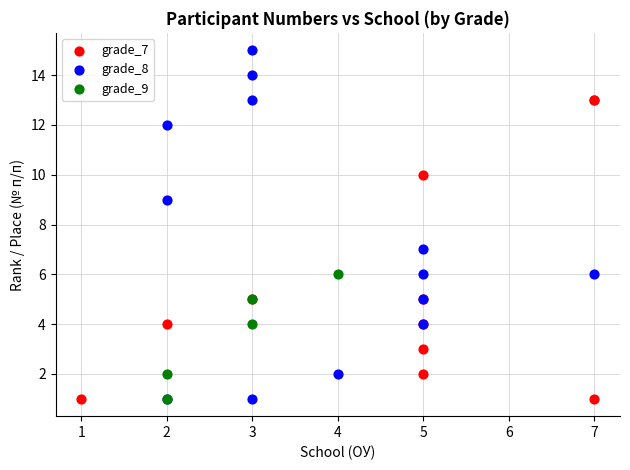

Which series reaches the maximum Y coordinate?

grade_8